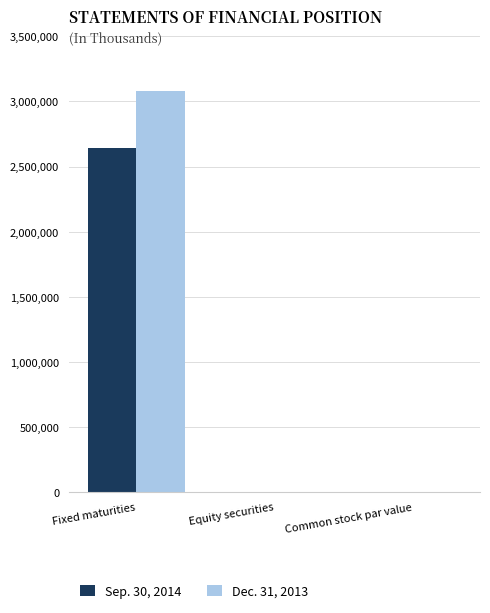

What is the greatest value displayed?

3079002